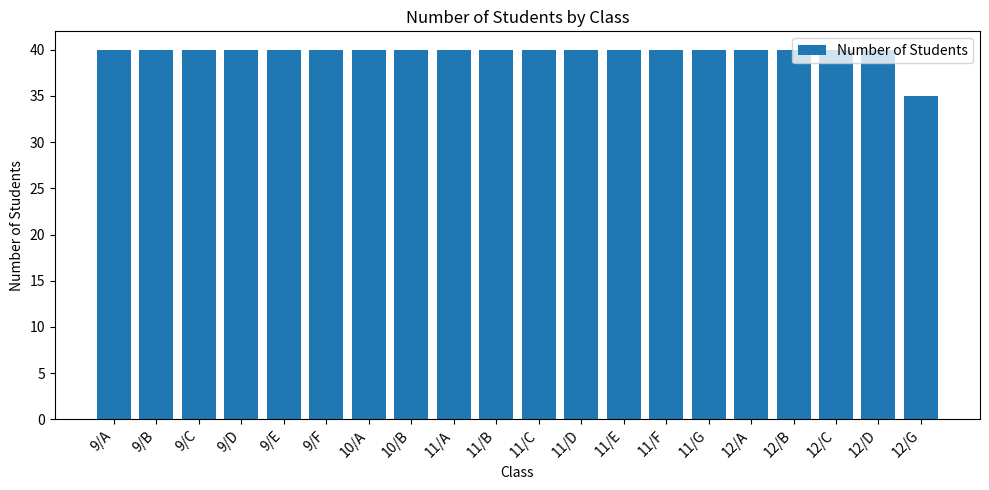

The chart shows a value of 71 at 10/A. True or false?

False